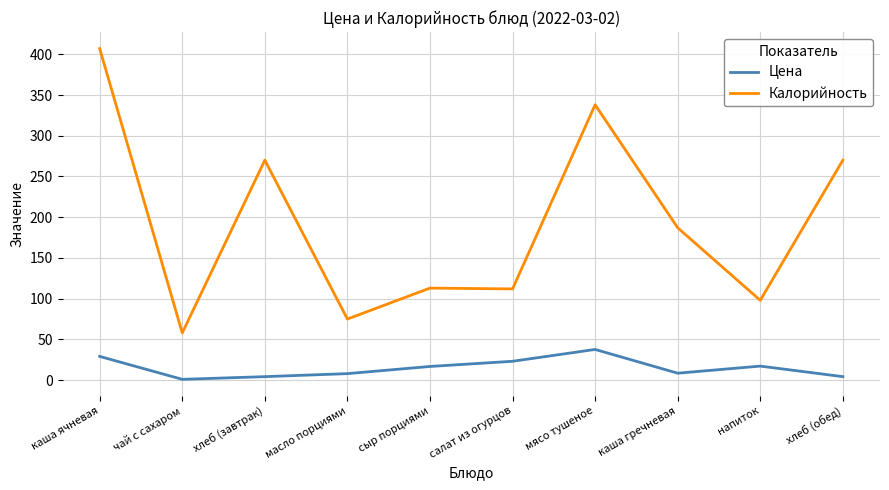

At how many categories does at least one series exceed 348?

1